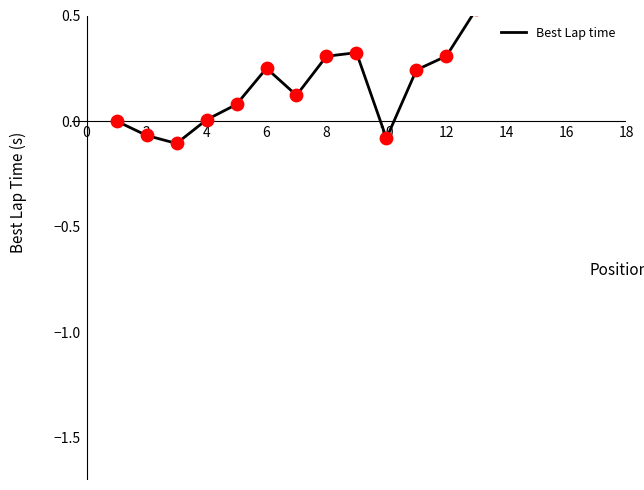

What is the change in value from 11 to 16?

+0.8